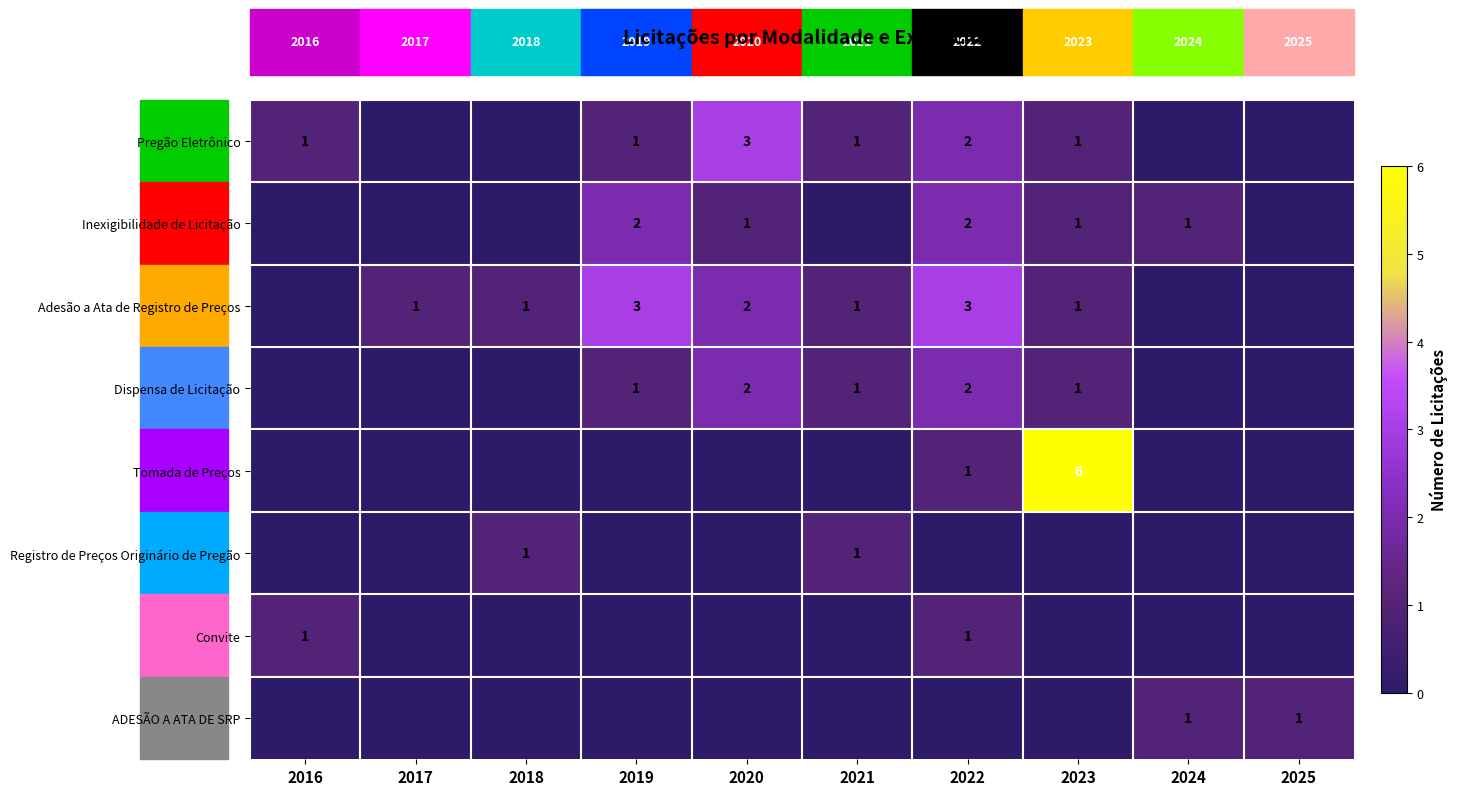

The value of ADESÃO A ATA DE SRP at 2025 is 0. True or false?

False